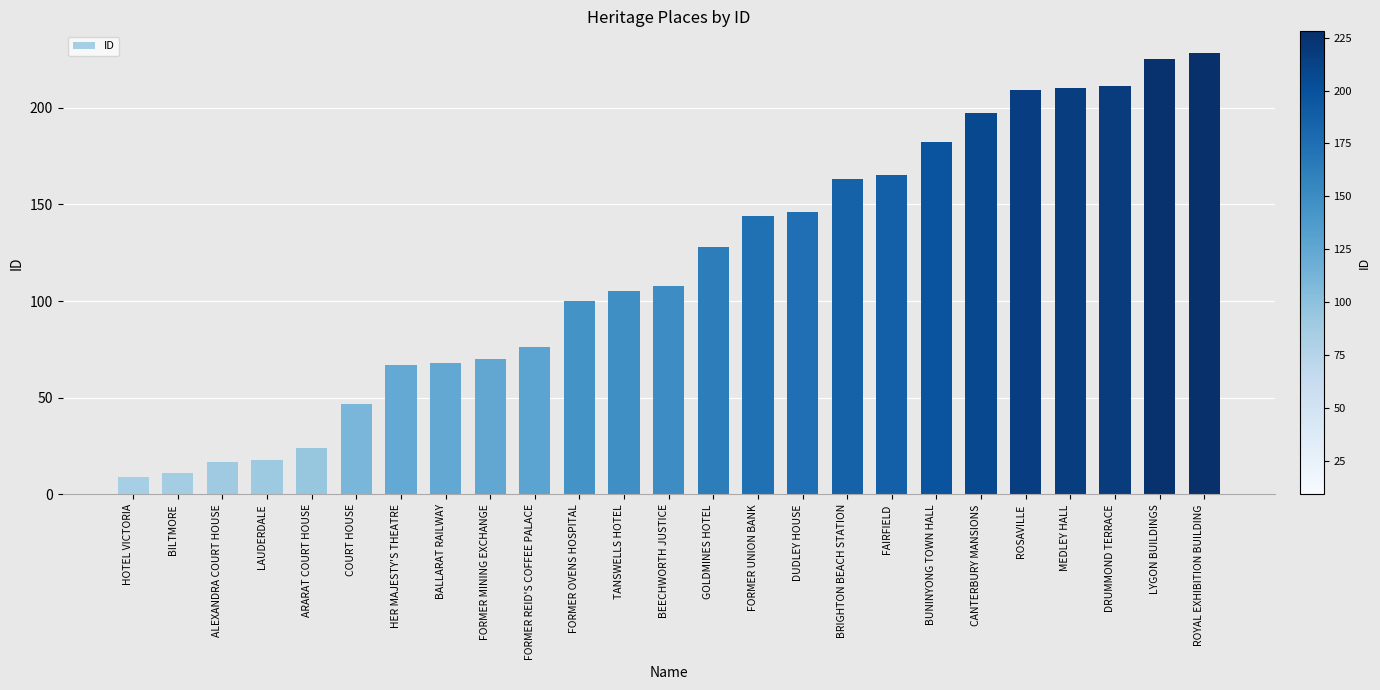

How many bars are there in total?

25